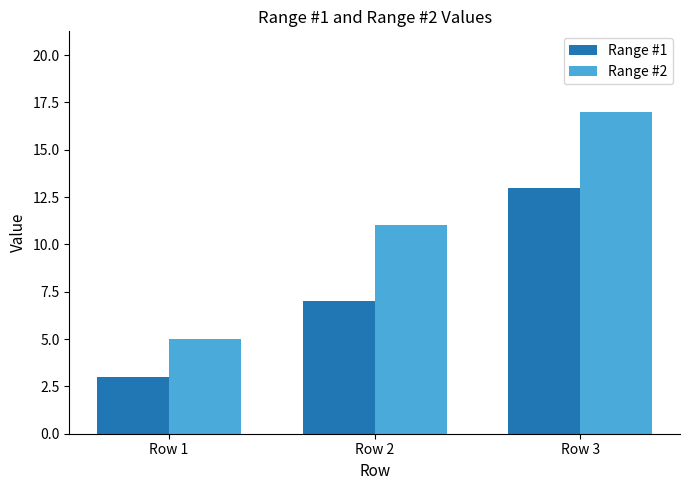

What is the value of the Range #1 bar at the 1st from the left?

3